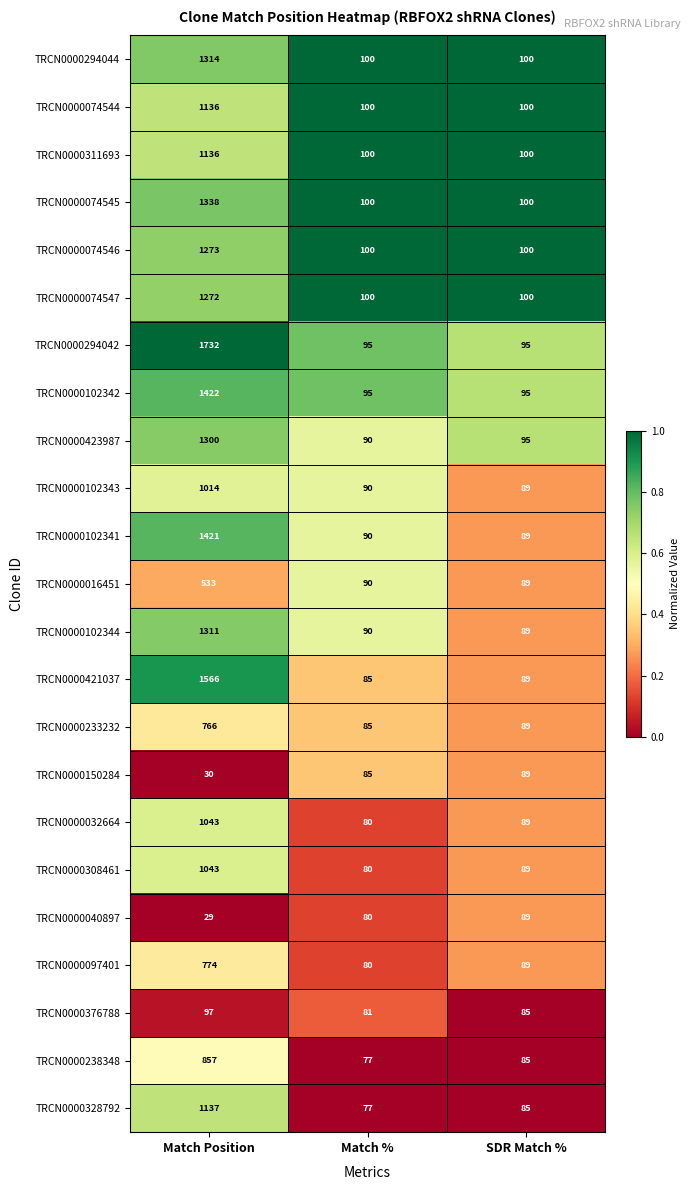

Is it true that TRCN0000074547 equals 100 at SDR Match %?

True